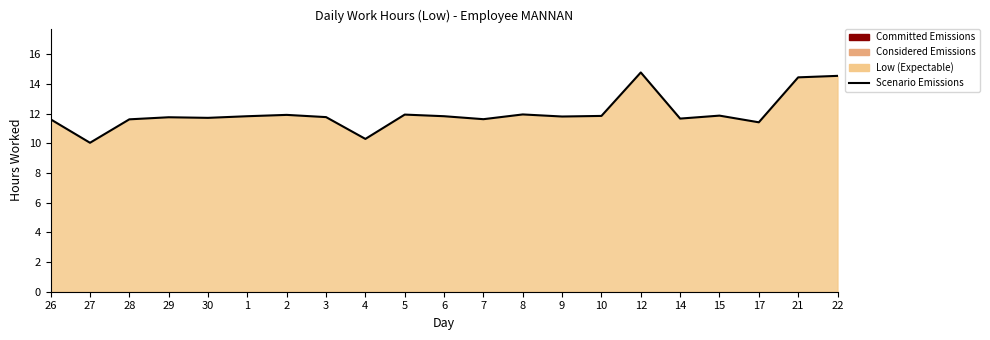

List the labels in order of value, smallest first.

27, 4, 17, 26, 28, 7, 14, 30, 29, 3, 9, 1, 6, 10, 15, 2, 5, 8, 21, 22, 12